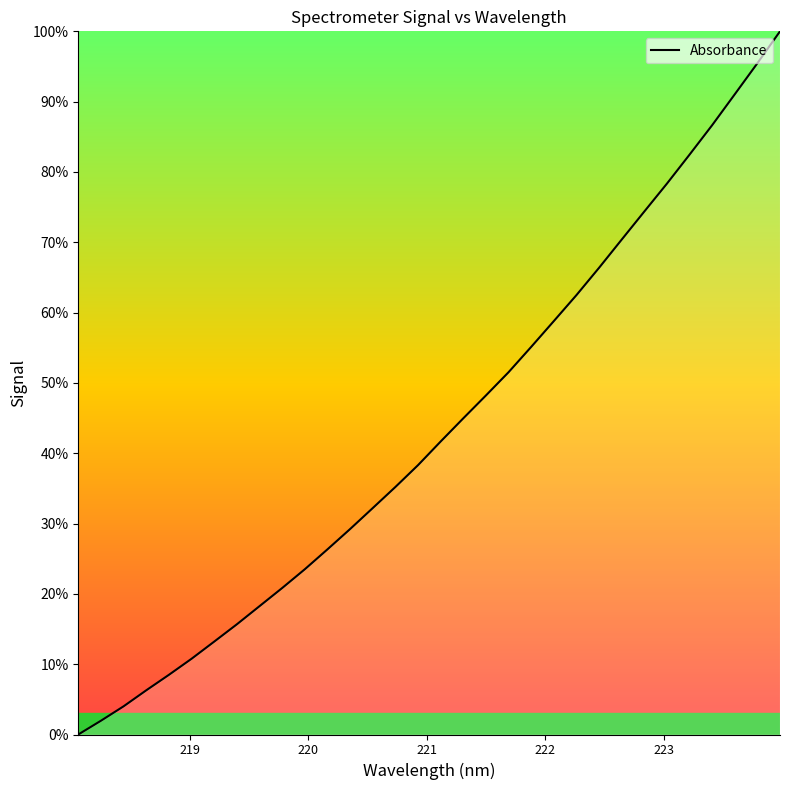

What is the maximum value shown in the chart?

100.0